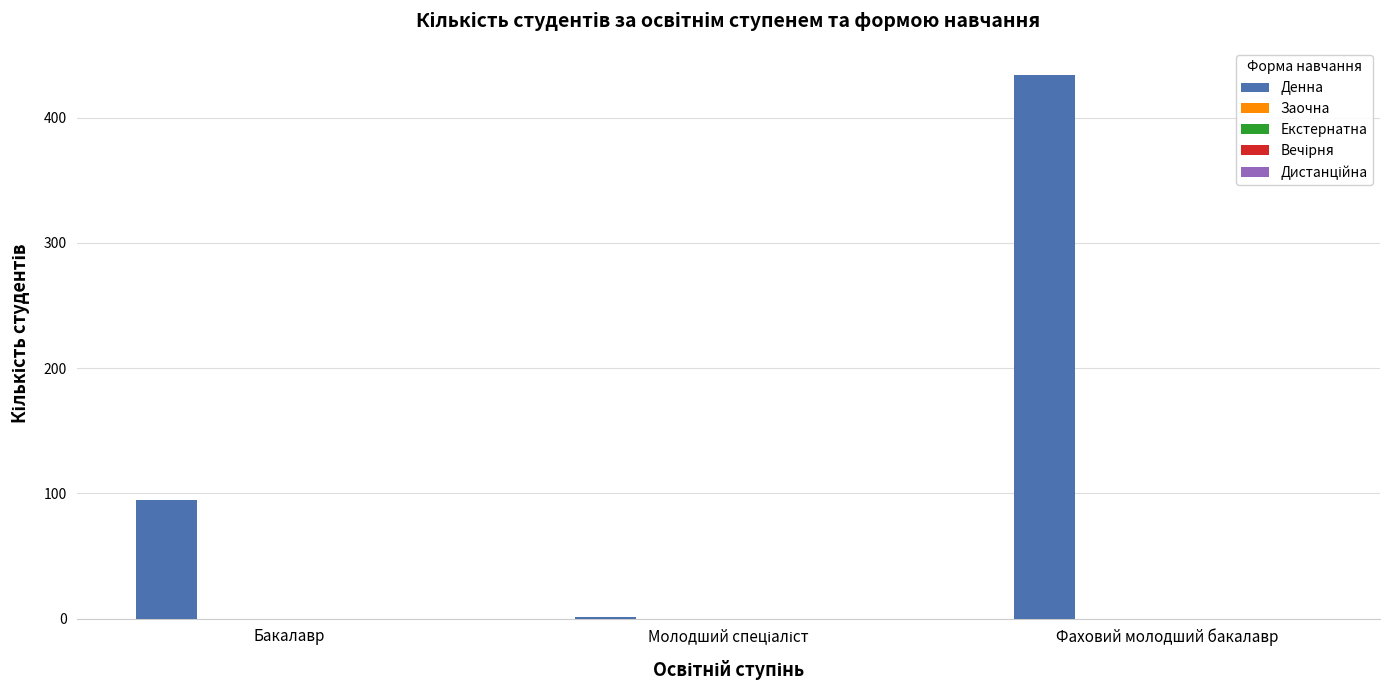

Are the bars horizontal?

No